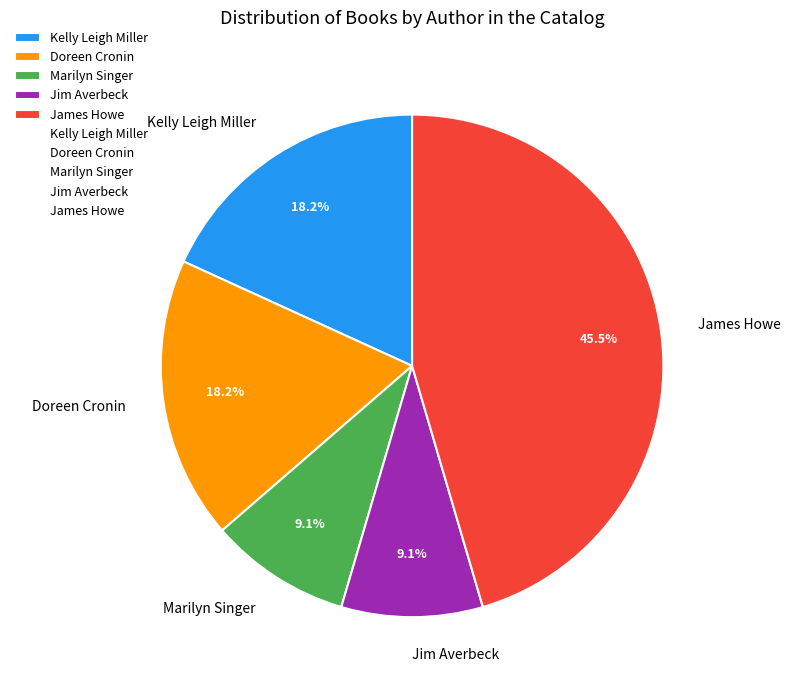

Between Marilyn Singer and James Howe, which is larger?

James Howe